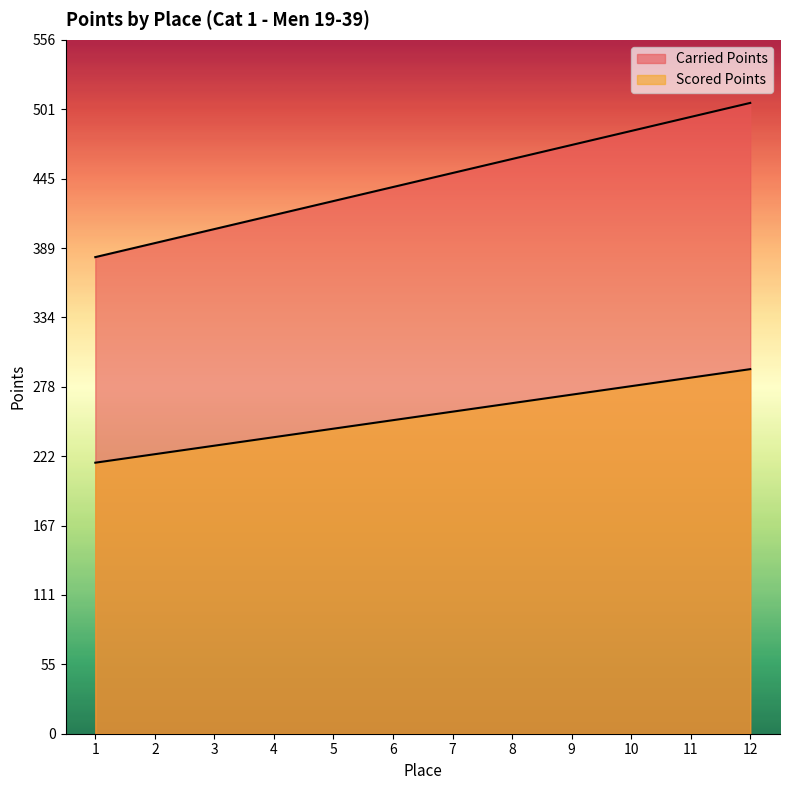

How many data points in Scored Points are less than 258?

6